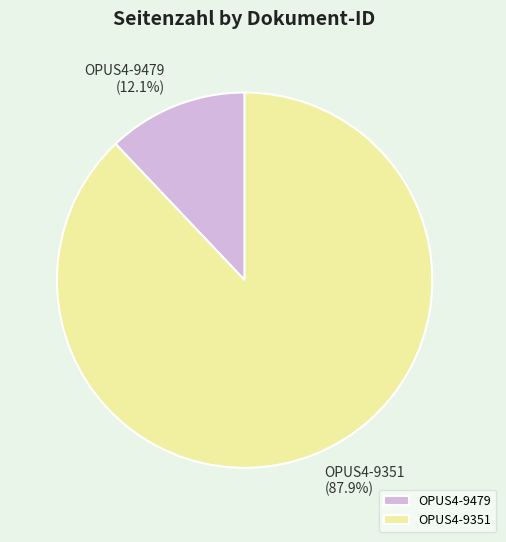

What is the total percentage of OPUS4-9351 and OPUS4-9479?

100.0%